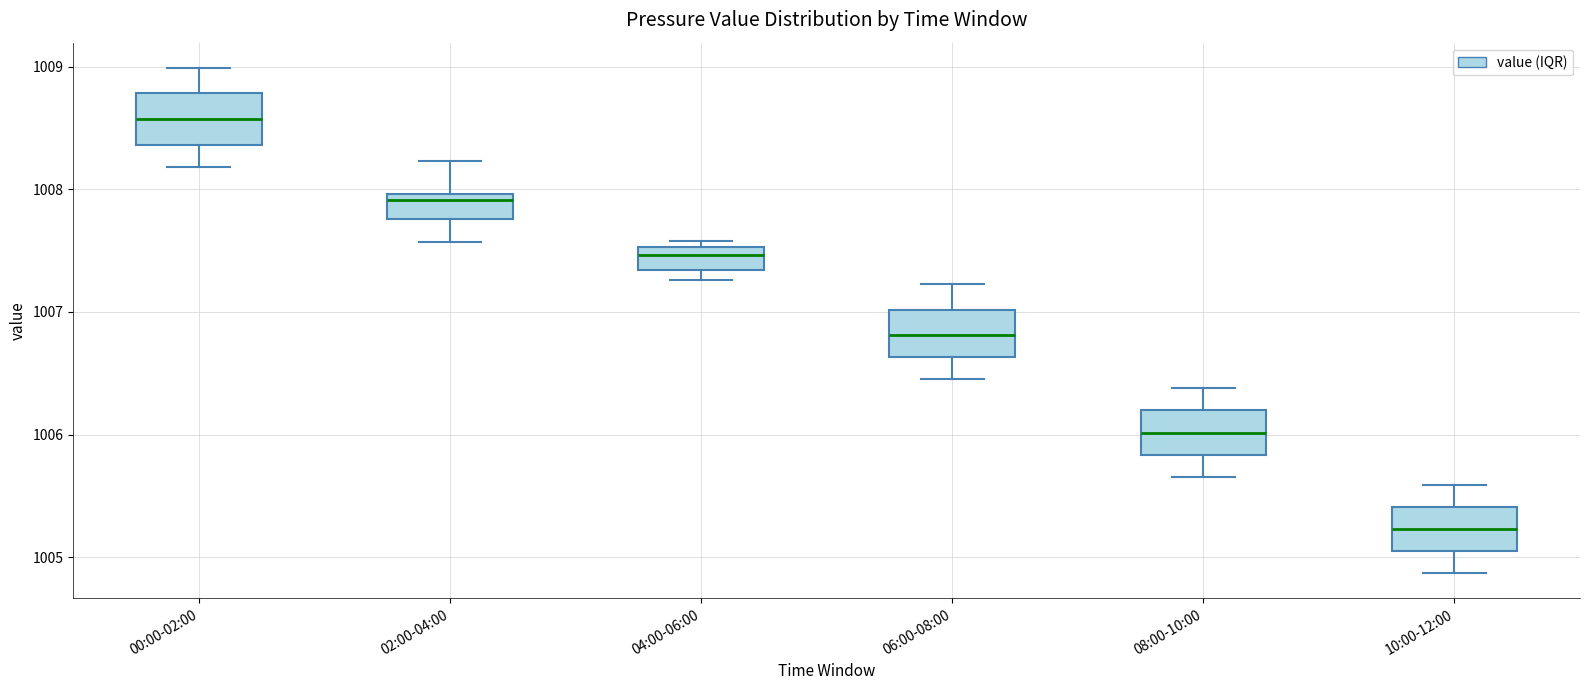

Reading left to right, transcribe this box plot: for each box, give where its median line is, the range the box spans, and where its two whiskers end, as read against the y-axis. The values are not printed on the chart, so give them approximately, as read against the axis.

00:00-02:00: median 1008.6, box 1008.4 to 1008.8, whiskers 1008.2 to 1009.0
02:00-04:00: median 1007.9, box 1007.8 to 1008.0, whiskers 1007.6 to 1008.2
04:00-06:00: median 1007.5 (just below the box's upper edge), box 1007.3 to 1007.5, whiskers 1007.3 (just below the box's lower edge) to 1007.6
06:00-08:00: median 1006.8, box 1006.6 to 1007.0, whiskers 1006.5 to 1007.2
08:00-10:00: median 1006.0, box 1005.8 to 1006.2, whiskers 1005.7 to 1006.4
10:00-12:00: median 1005.2, box 1005.1 to 1005.4, whiskers 1004.9 to 1005.6